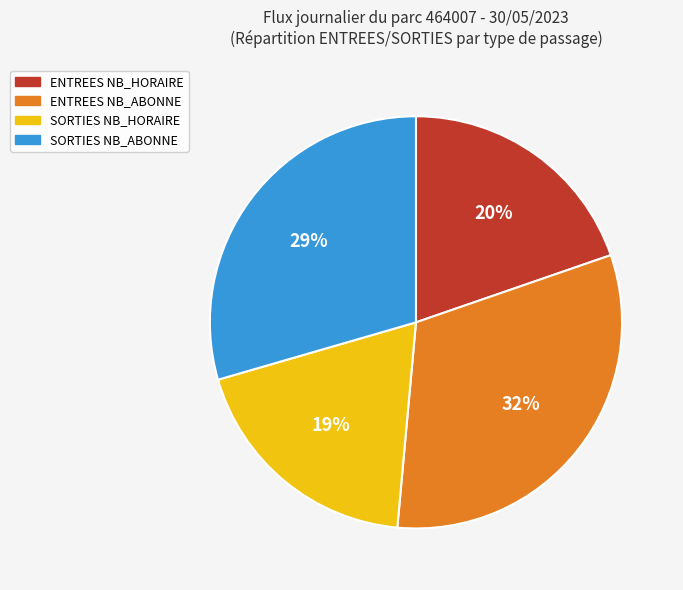

Combined, do ENTREES NB_HORAIRE and ENTREES NB_ABONNE account for over 50%?

Yes